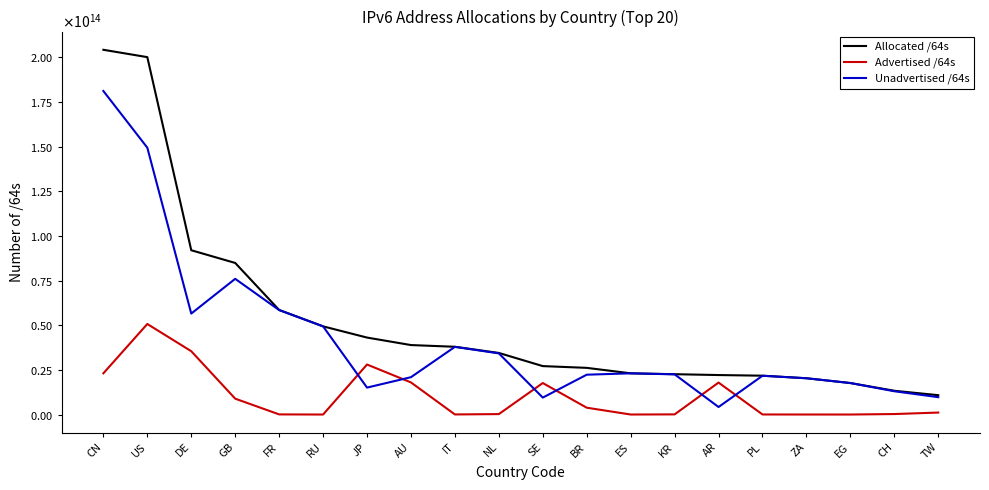

In Unadvertised /64s, how many points are lower than both neighbors (excluding endpoints)?

4